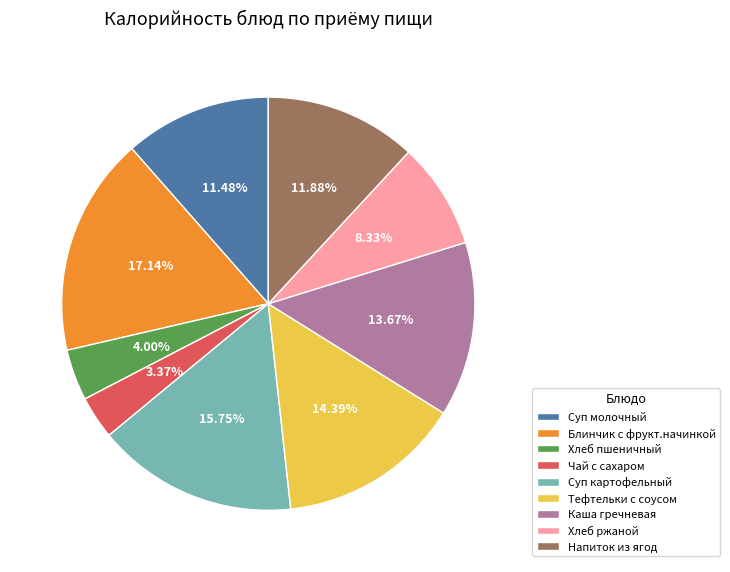

What percentage is the Чай с сахаром slice, to the nearest percent?

3%